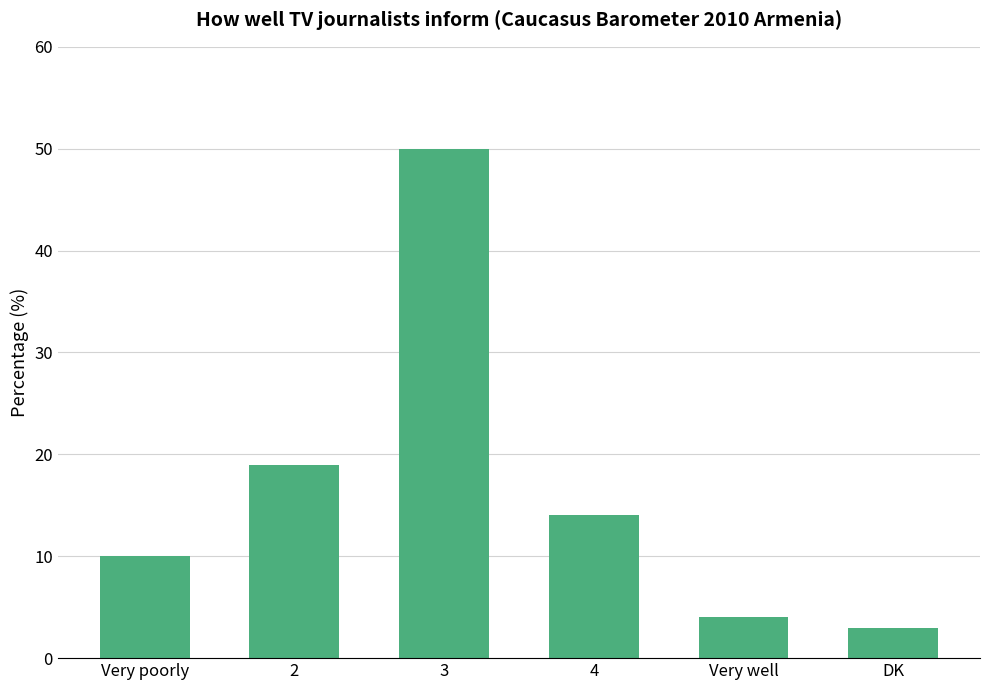

The chart shows a value of 22 at 4. True or false?

False